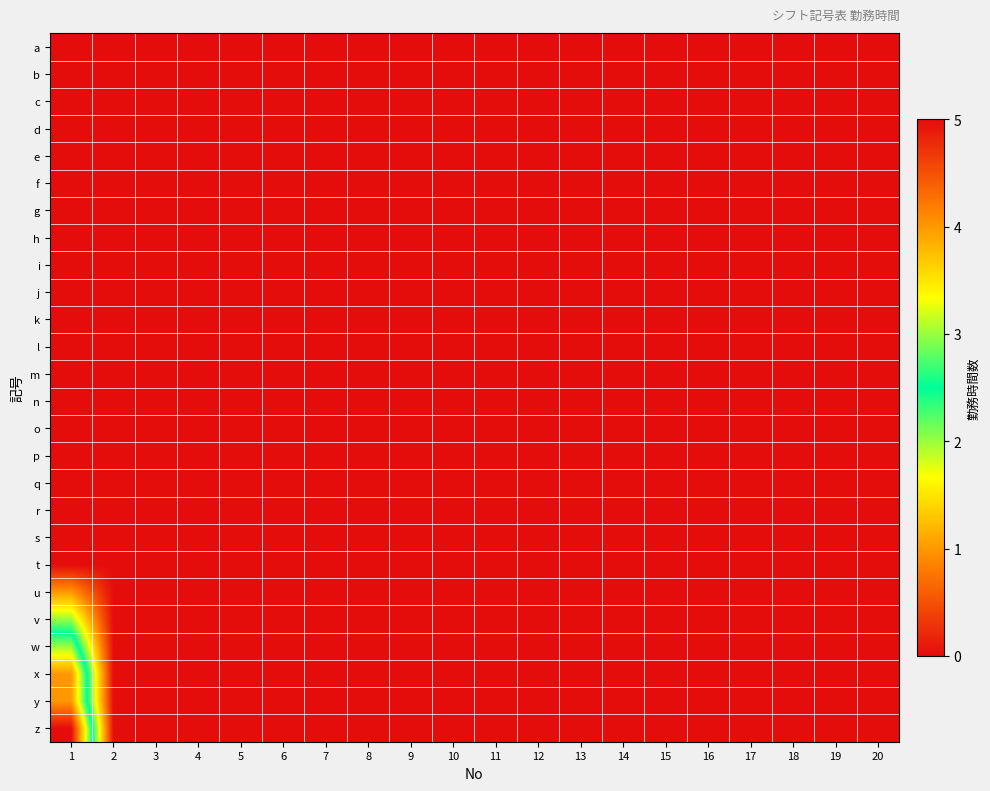

Which has a higher value, 16 or 12?

16